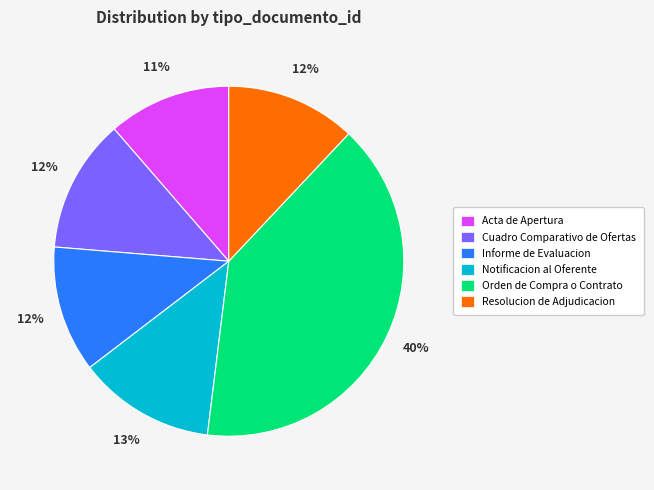

Is it true that Orden de Compra o Contrato is 40% of the pie?

True